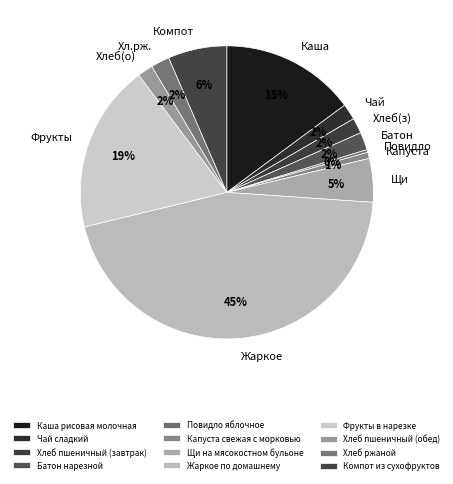

To the nearest percent, what is the combined percentage of Каша рисовая молочная and Хлеб пшеничный (завтрак)?

17%